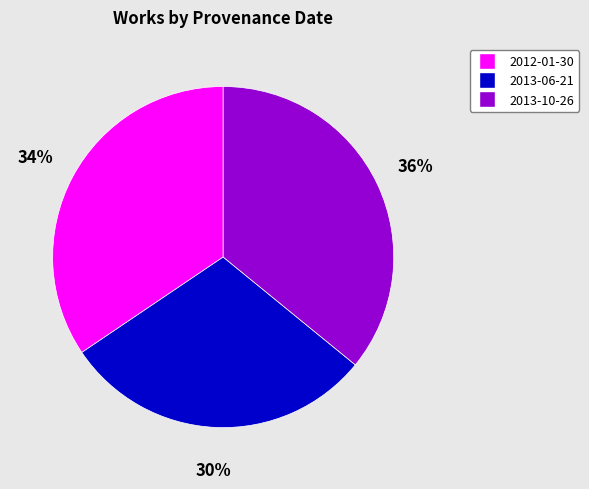

Count the number of slices in the pie.

3